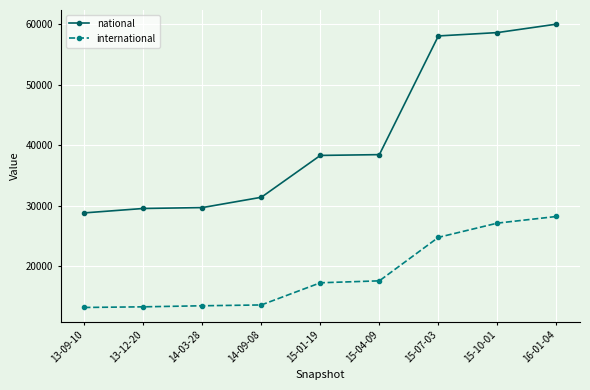

What value does the national series have at 15-04-09, to the nearest 10?

38440